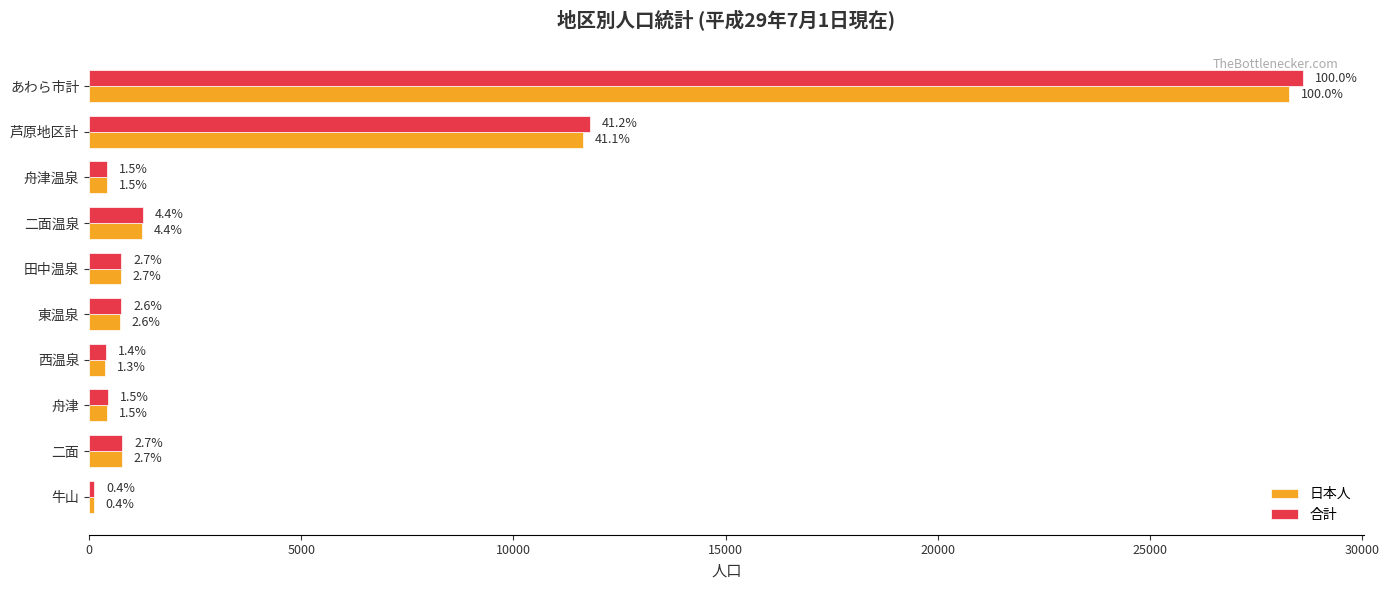

What are all the series names shown in the legend?

日本人, 合計